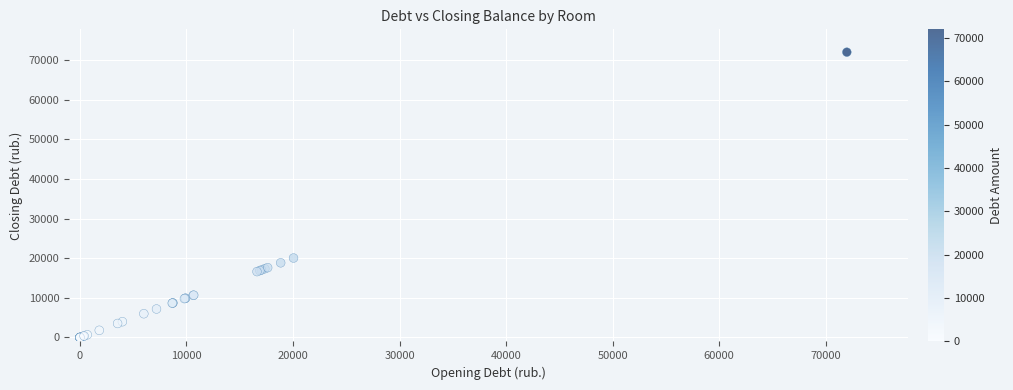

What Y value in the scatter plot is closest to 35996?

20050.3